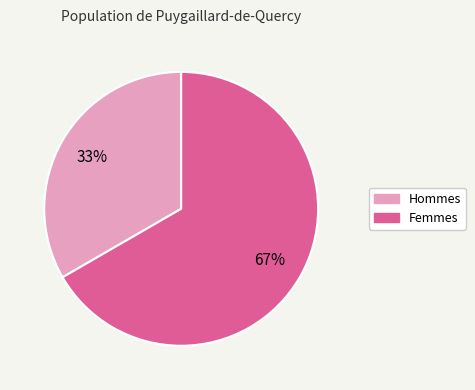

To the nearest percent, what is the average slice percentage?

50%